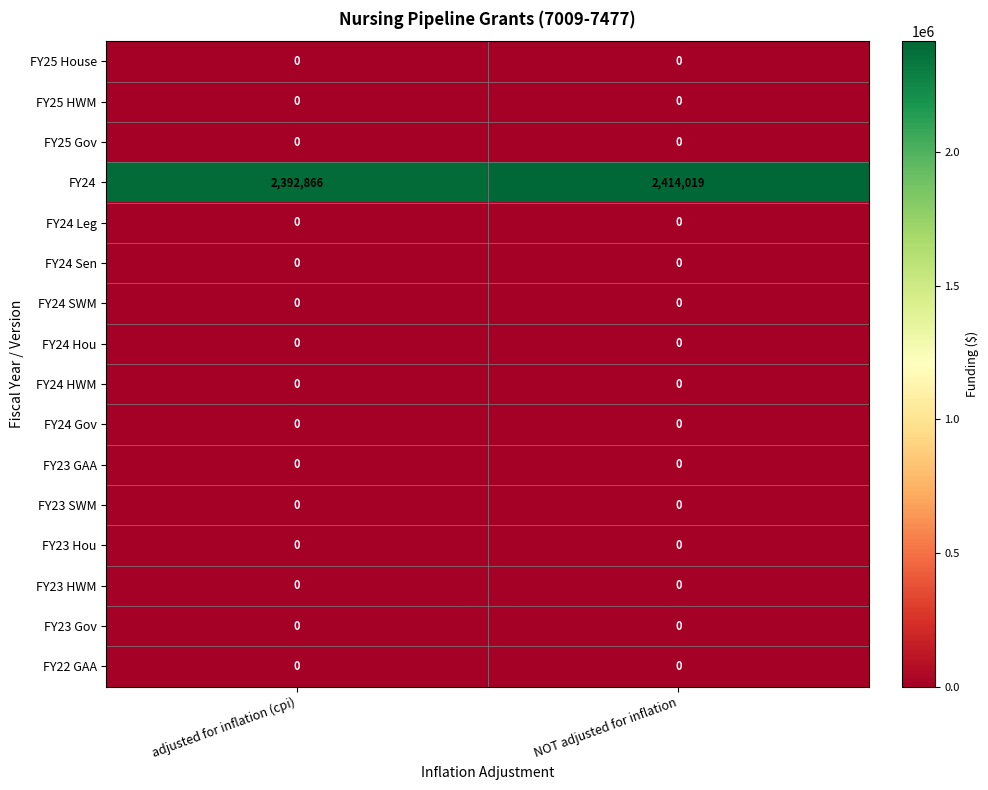

Between adjusted for inflation (cpi) and NOT adjusted for inflation, which series saw the biggest shift?

FY24